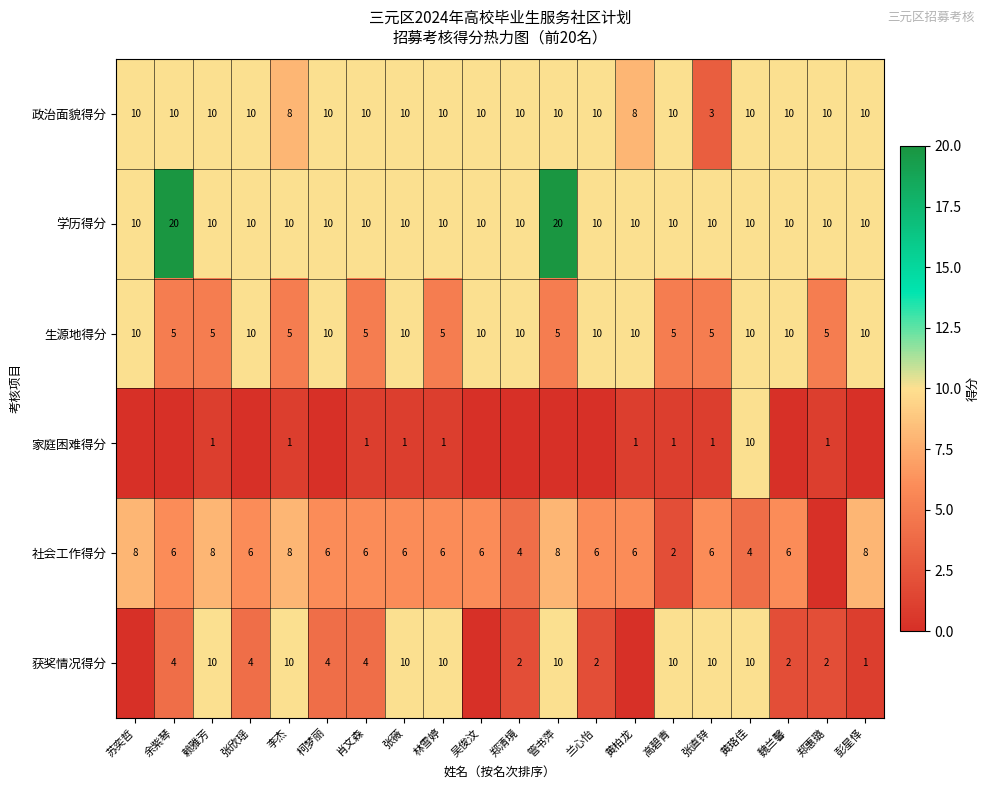

True or false: 获奖情况得分 has a value of 10 at 管书萍.

True